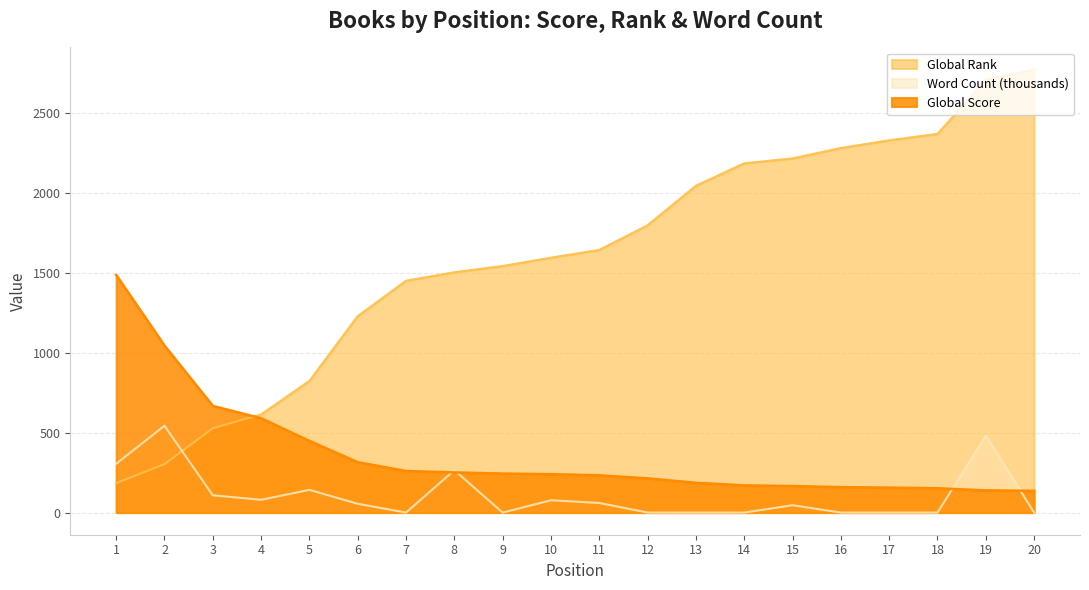

Which series has the largest range (max minus min)?

Global Rank